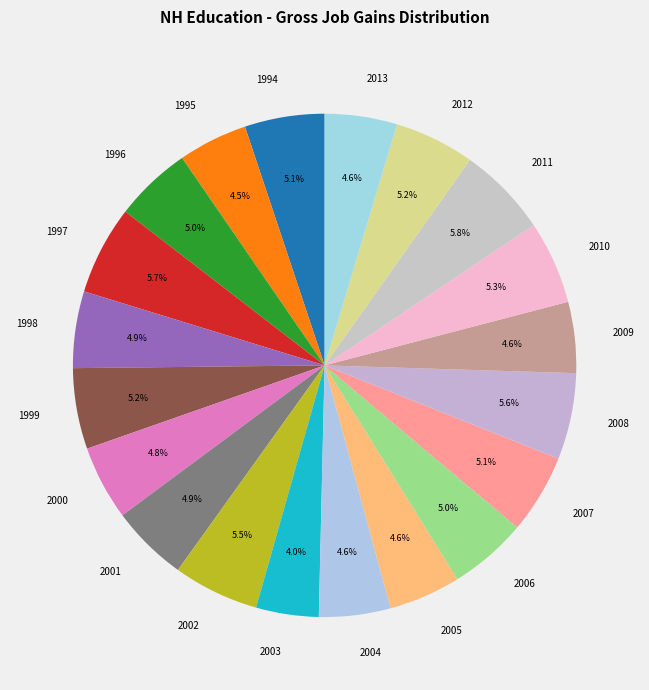

What percentage is the 1999 slice, to the nearest percent?

5%